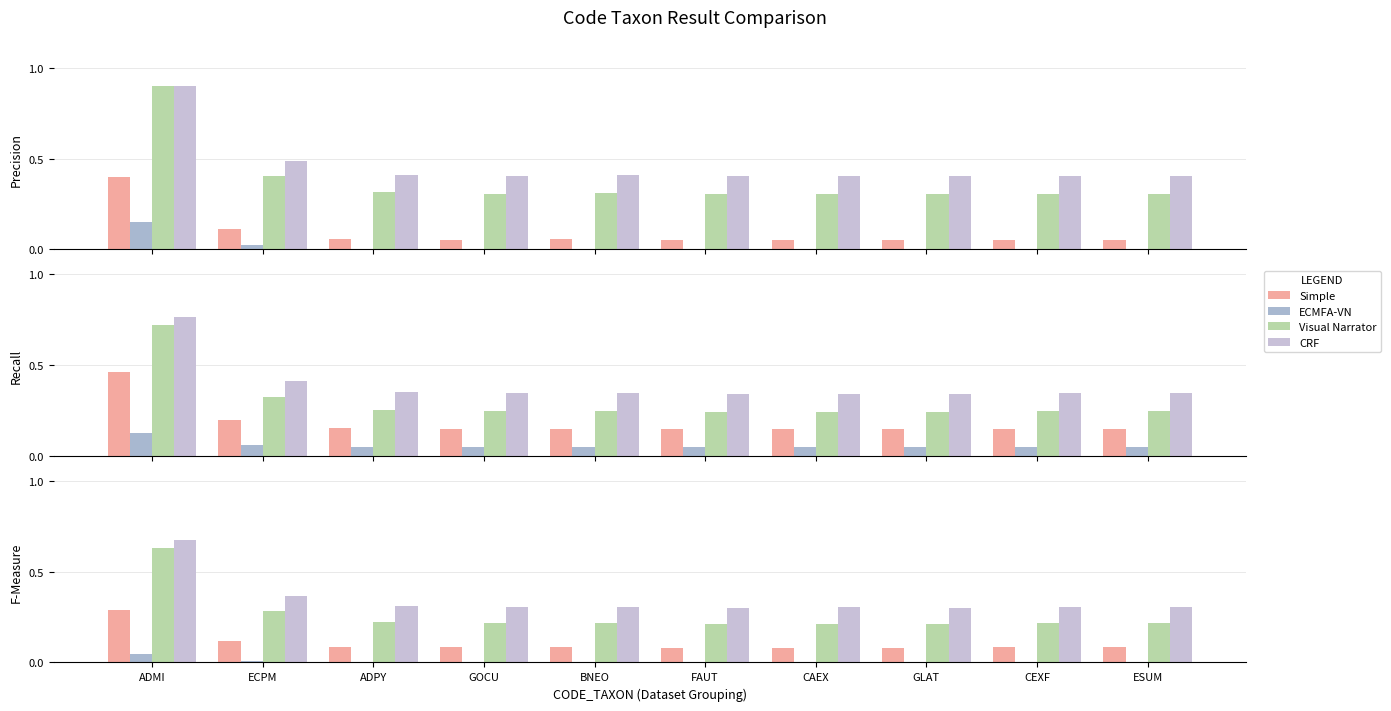

Between GOCU and ECPM, which is larger?

ECPM